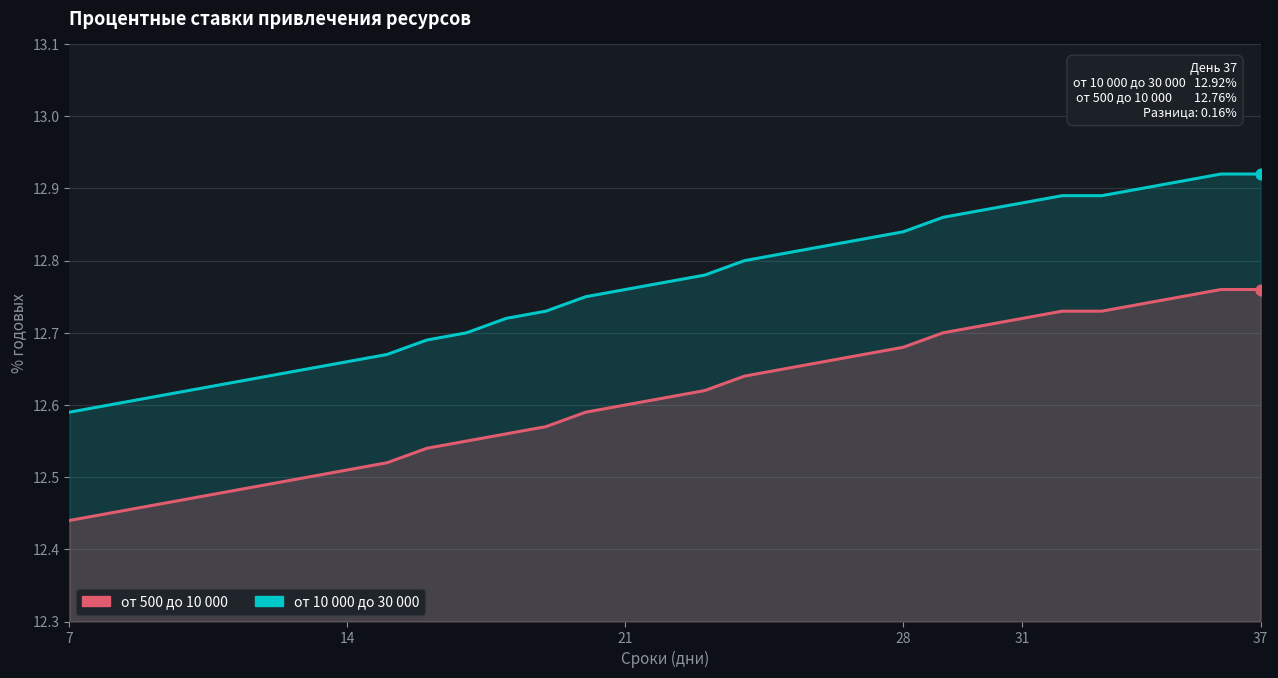

Which series has the largest Y range (max minus min)?

от 10 000 до 30 000